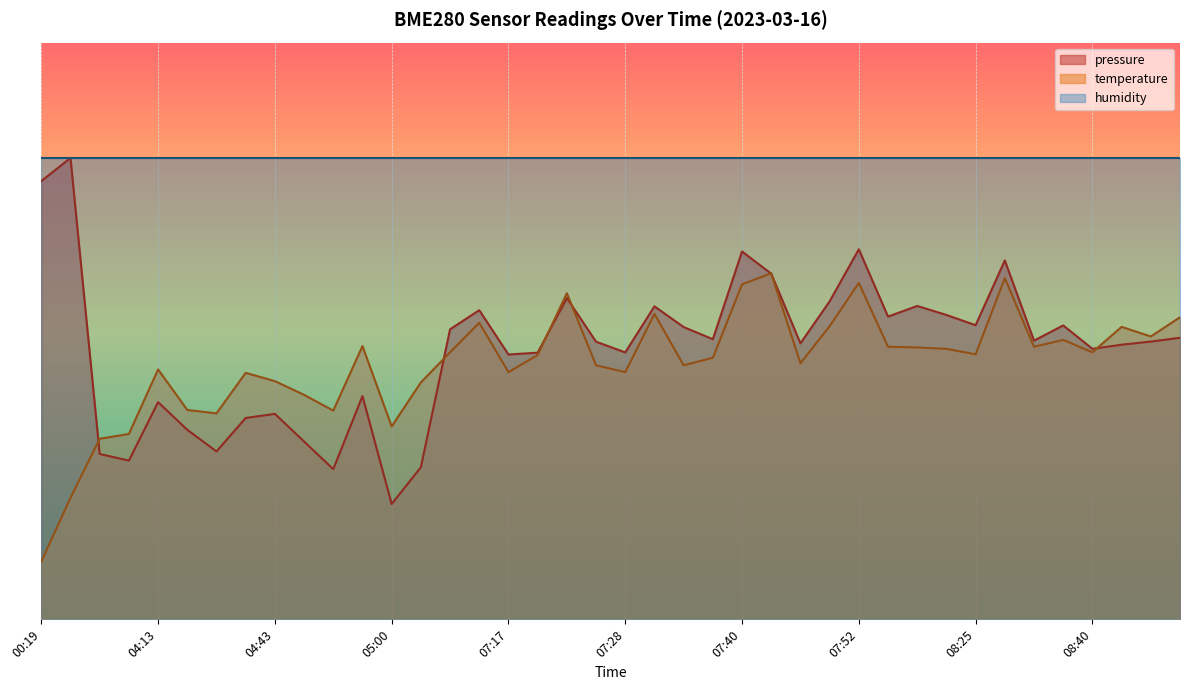

Between which two adjacent categories do pressure and temperature first intersect?

00:36 and 04:08